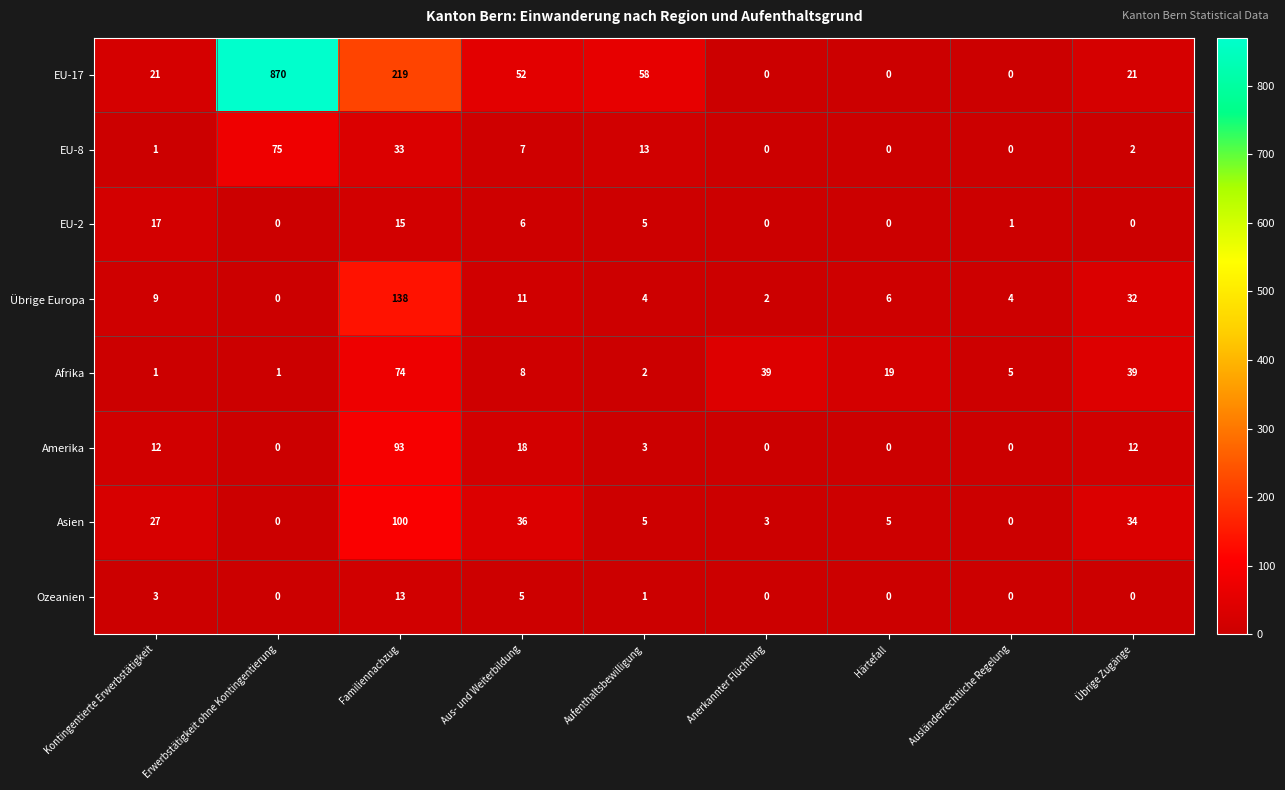

Where does the EU-2 series first go above 1?

Kontingentierte Erwerbstätigkeit